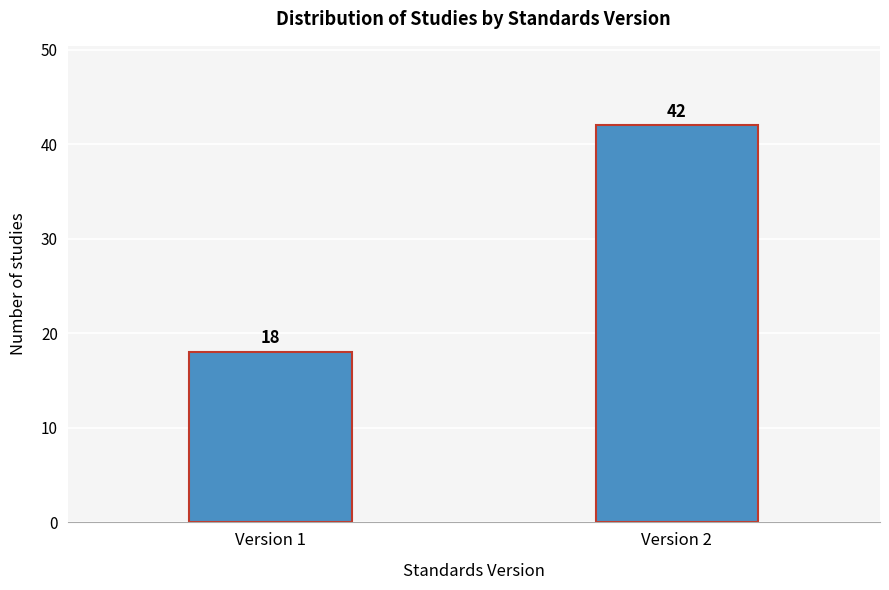

Reading right to left, extract all data points from this chart.

Version 2=42	Version 1=18